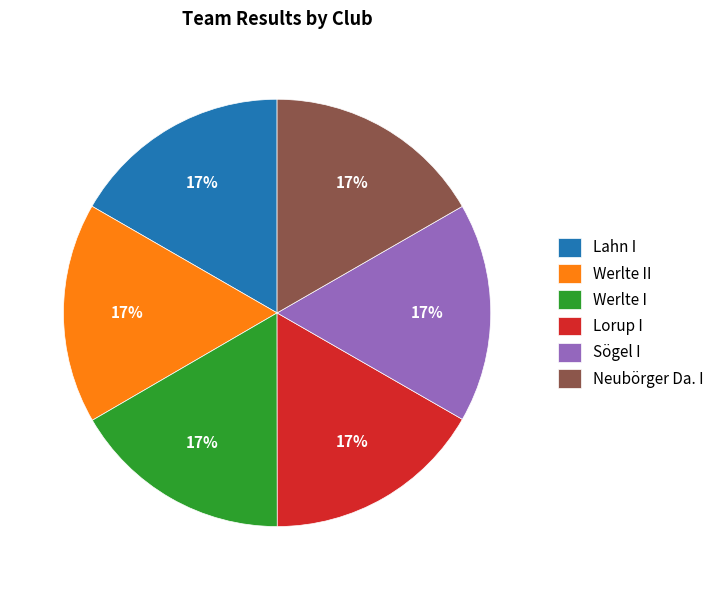

To the nearest percent, what is the average slice percentage?

17%